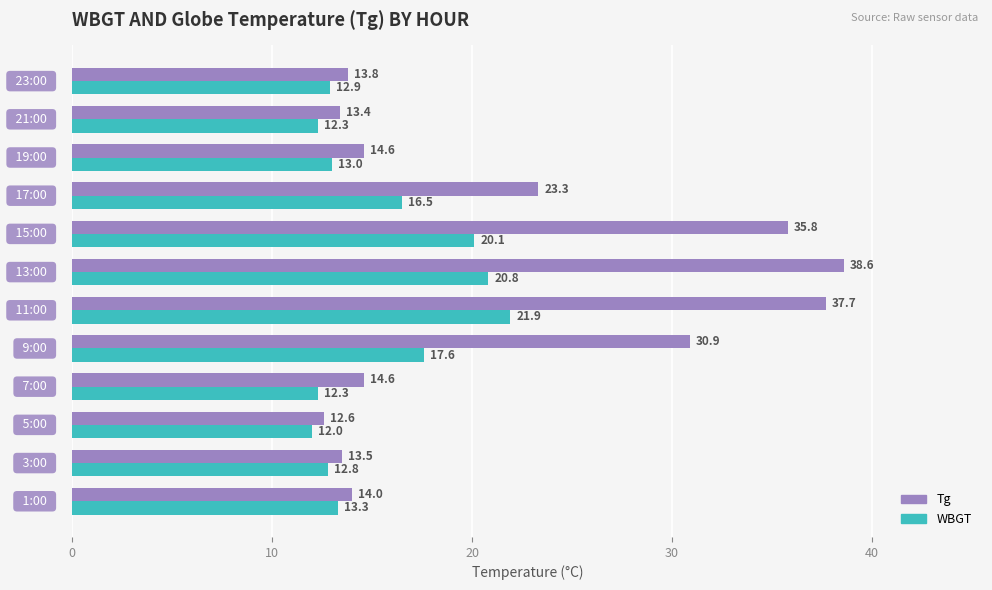

Which series has the largest total across all categories?

Tg